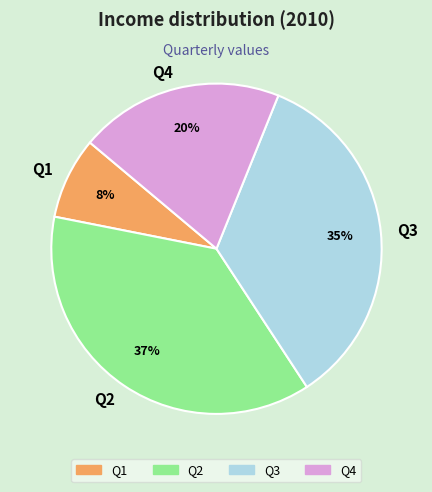

How many slices are in this pie chart?

4